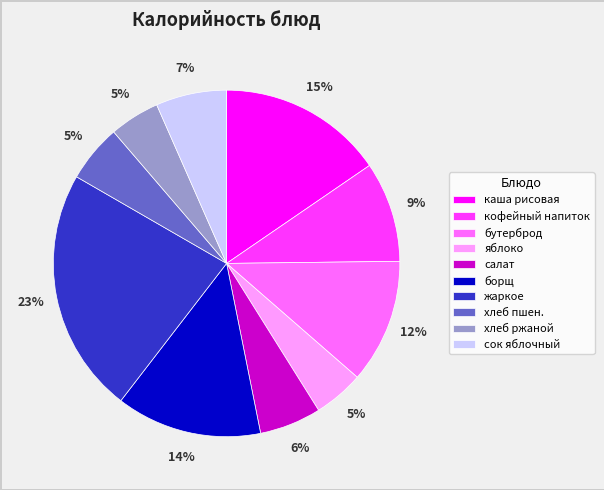

To the nearest percent, what is the difference between the largest and smallest slice percentages?

18%